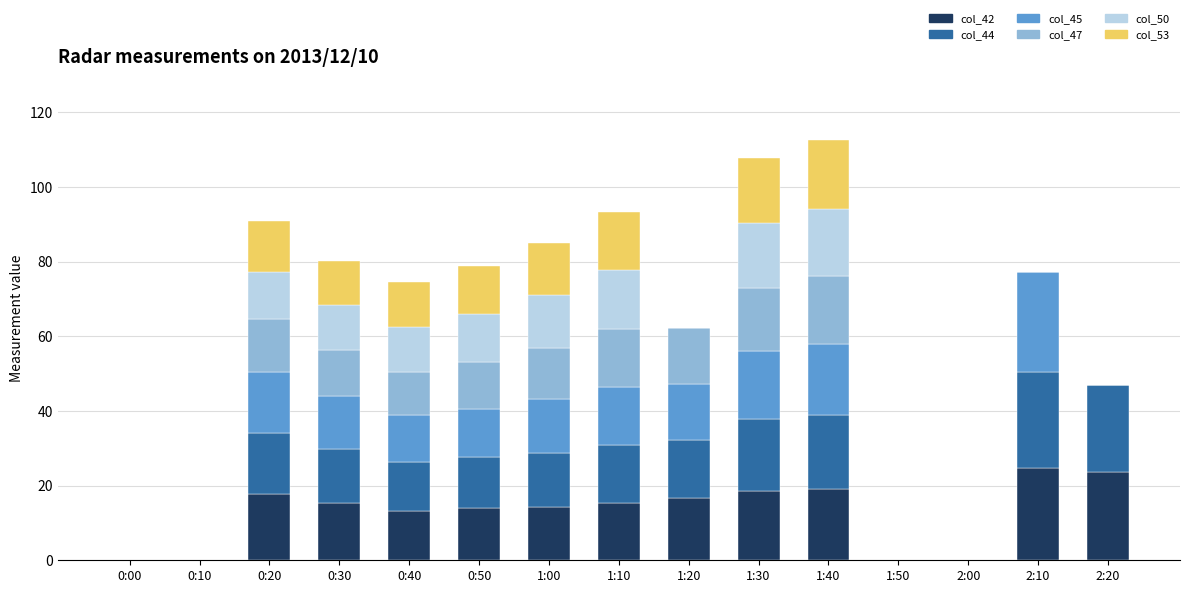

What are all the series names shown in the legend?

col_42, col_44, col_45, col_47, col_50, col_53